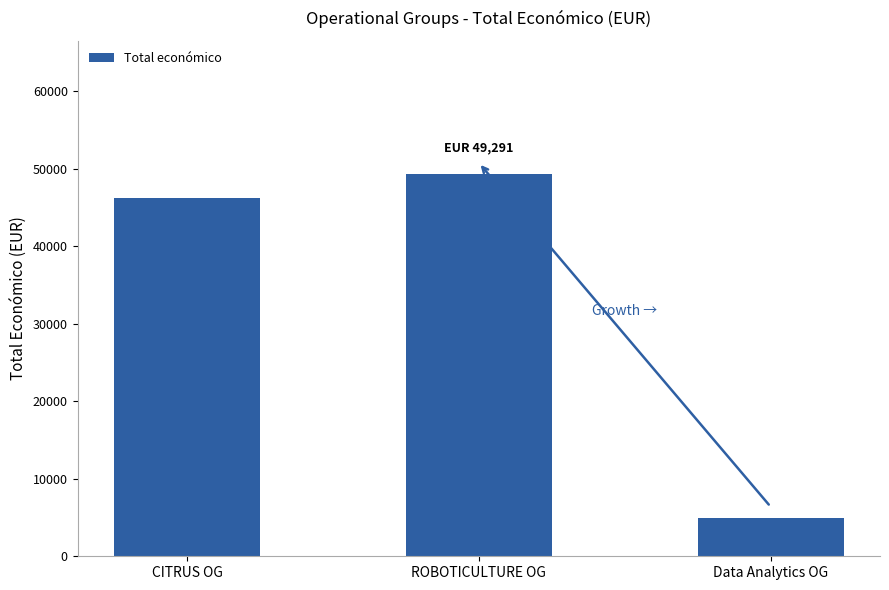

What is the difference between the maximum and second lowest values?

2991